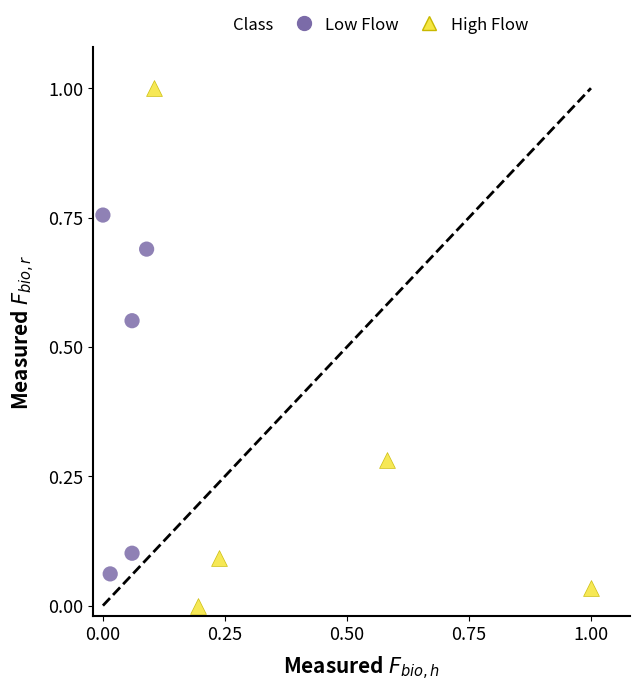

Which series has the largest Y range (max minus min)?

High Flow